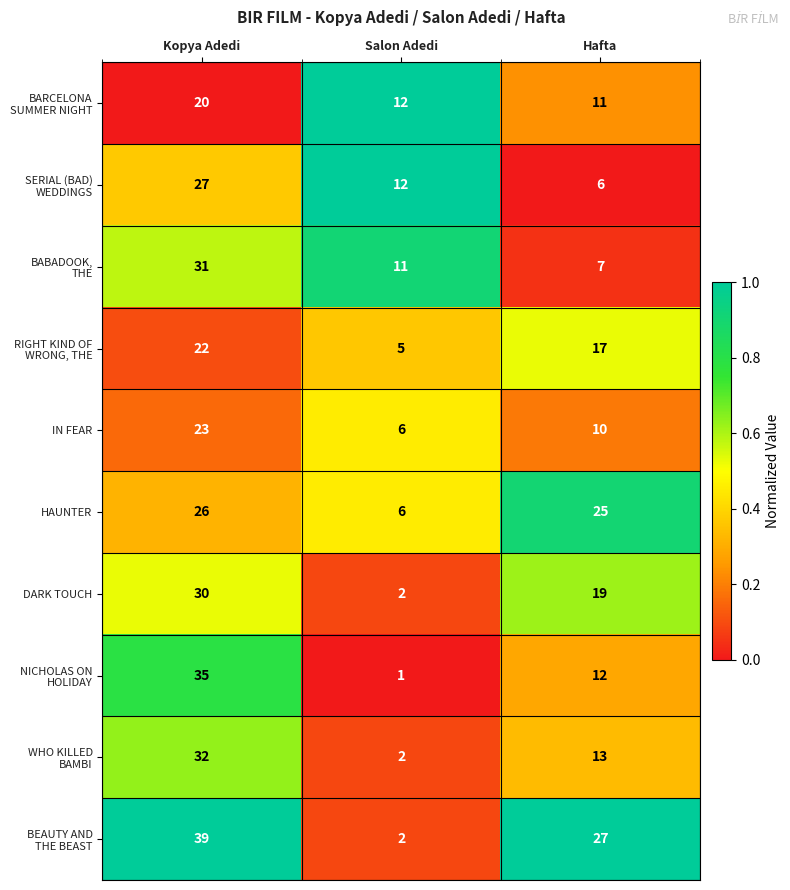

What is the difference between the second highest and minimum values in the IN FEAR series?

4